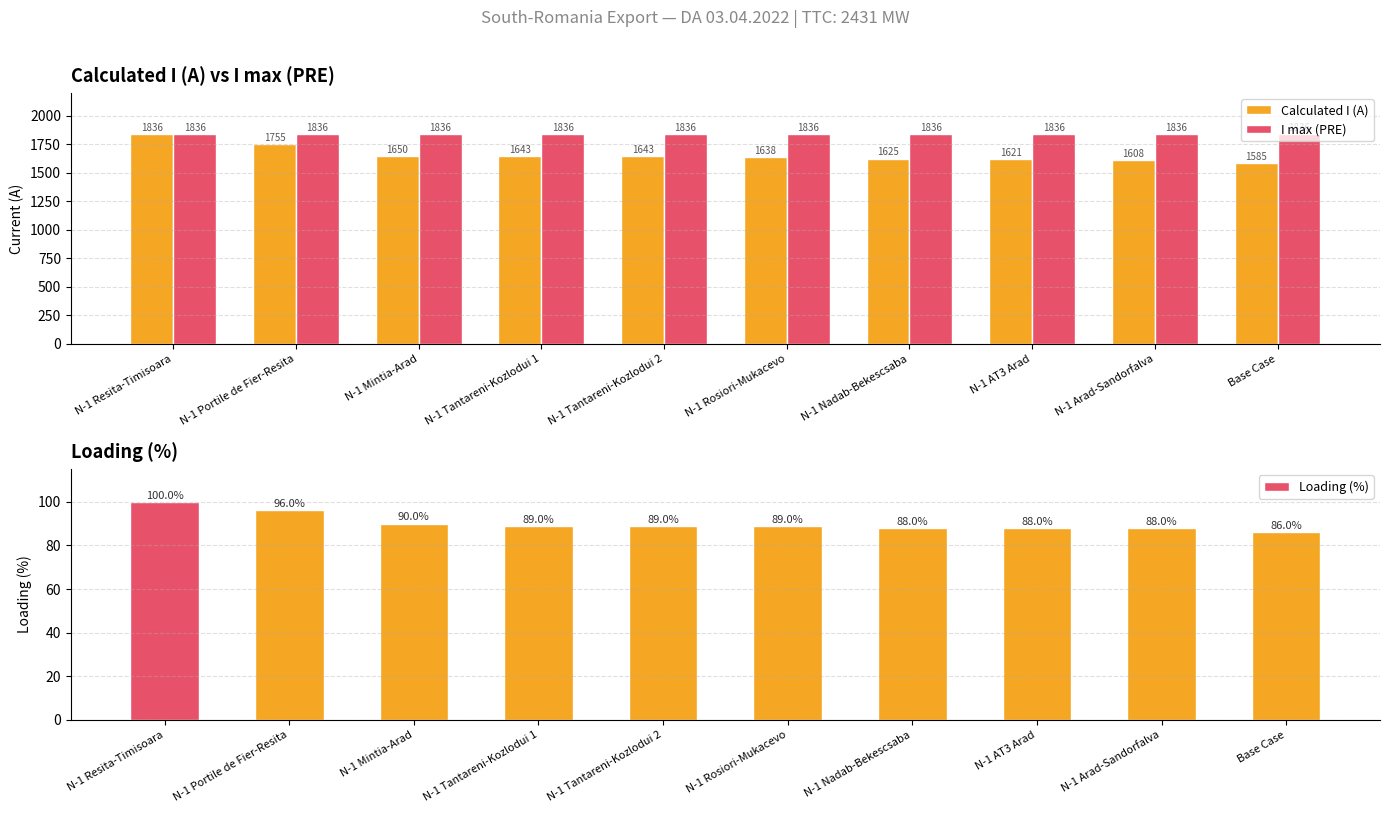

At how many categories does at least one series exceed 1478?

10